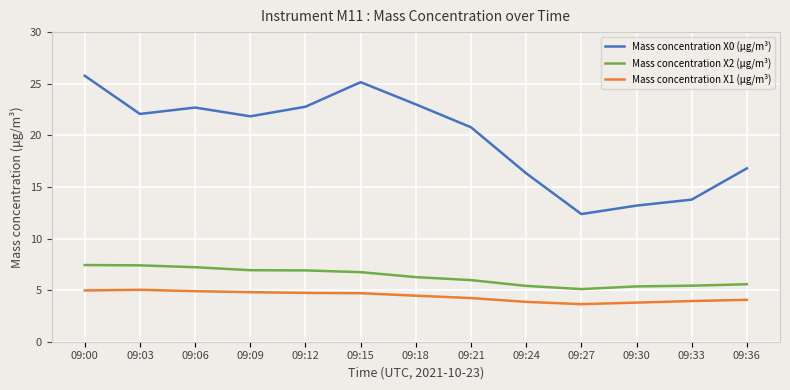

What is the total value across all series at 09:12?

34.4